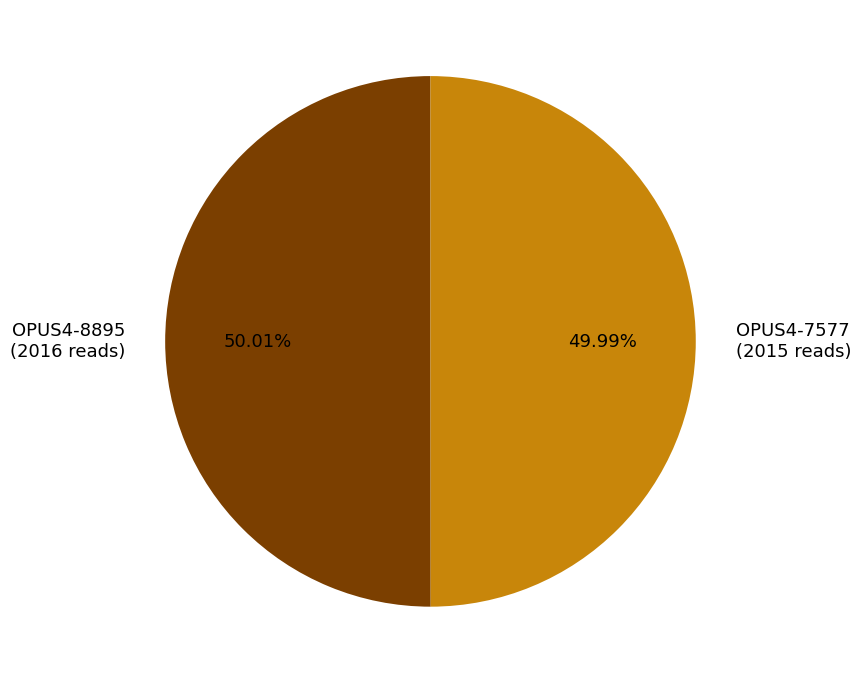

Do OPUS4-7577 and OPUS4-8895 together represent more than half of the pie?

Yes